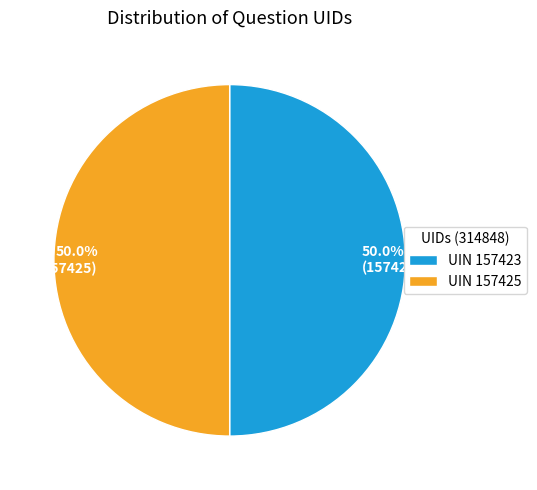

Do 50.0% (157425) and 50.0% (157423) together represent more than half of the pie?

Yes